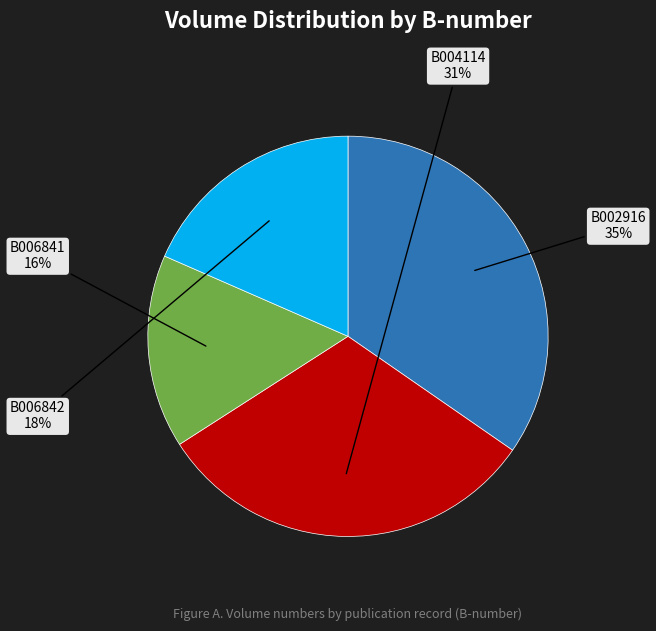

How many segments does this pie chart have?

4